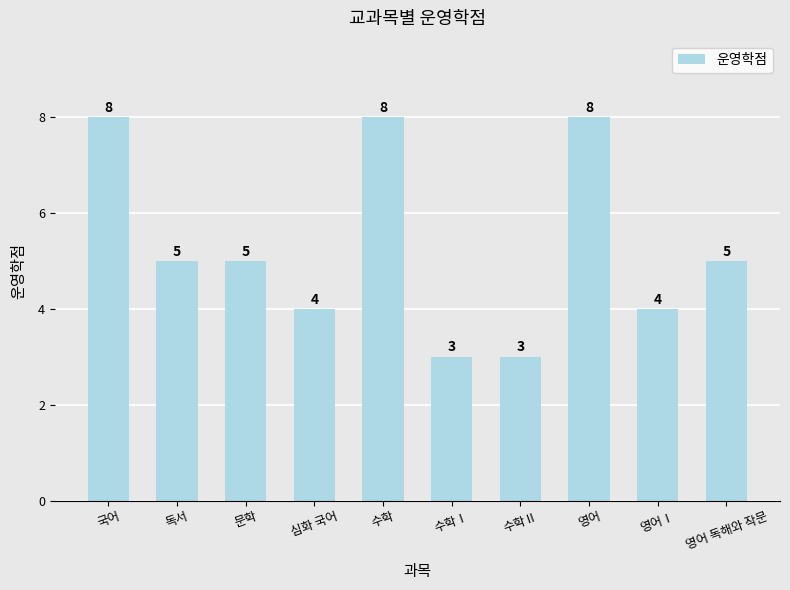

Are the bars horizontal?

No